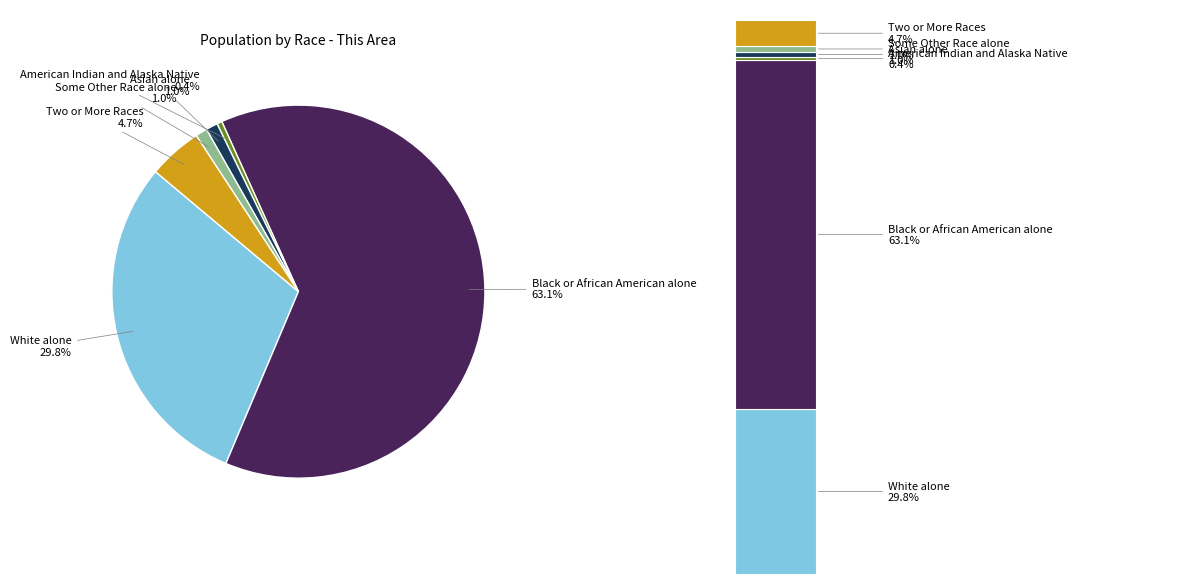

To the nearest percent, what is the difference between the White alone and Two or More Races slice percentages?

25%